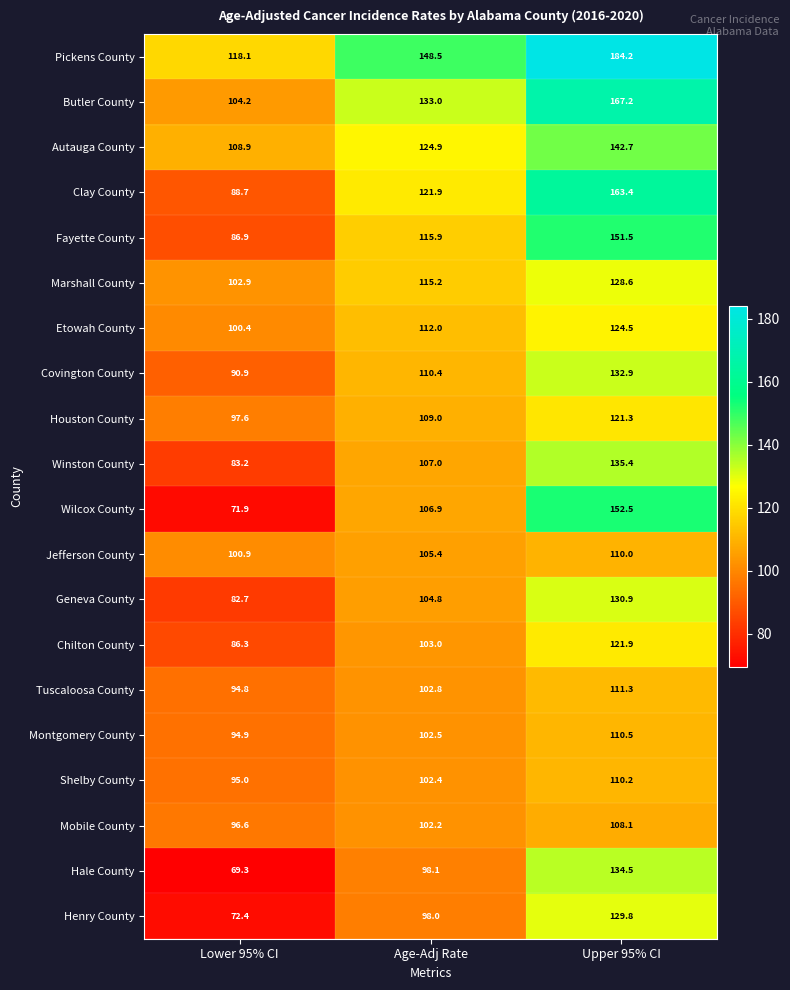

Count the number of data series in this chart.

20